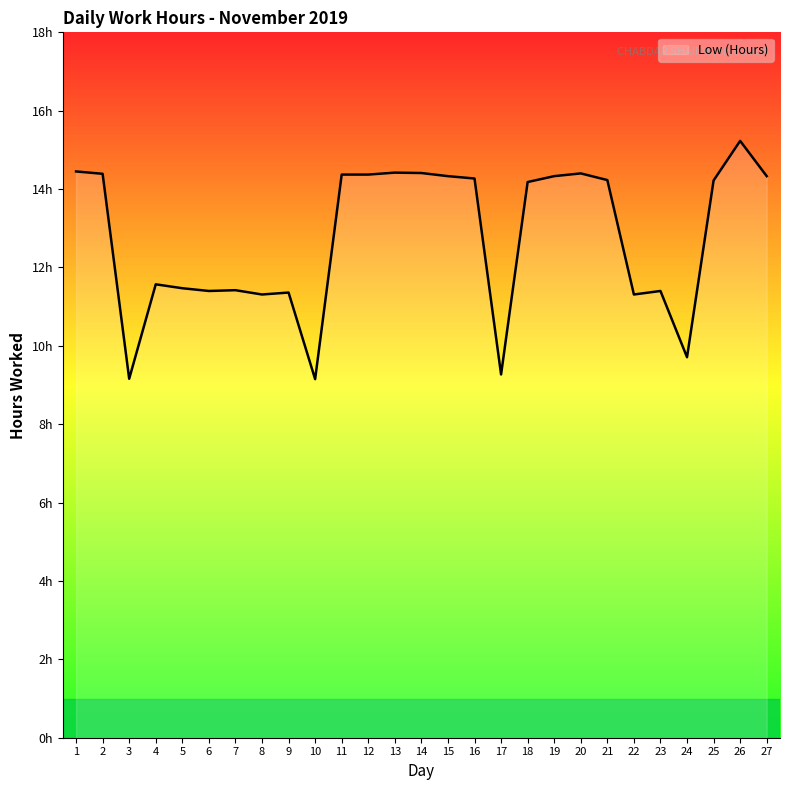

Does the chart display data point markers on the line(s)?

No